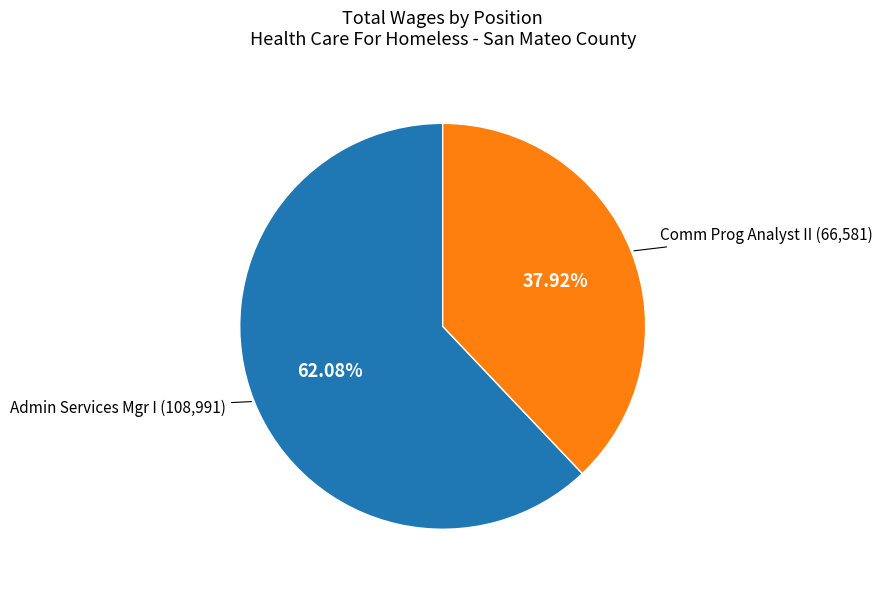

Count the number of slices in the pie.

2